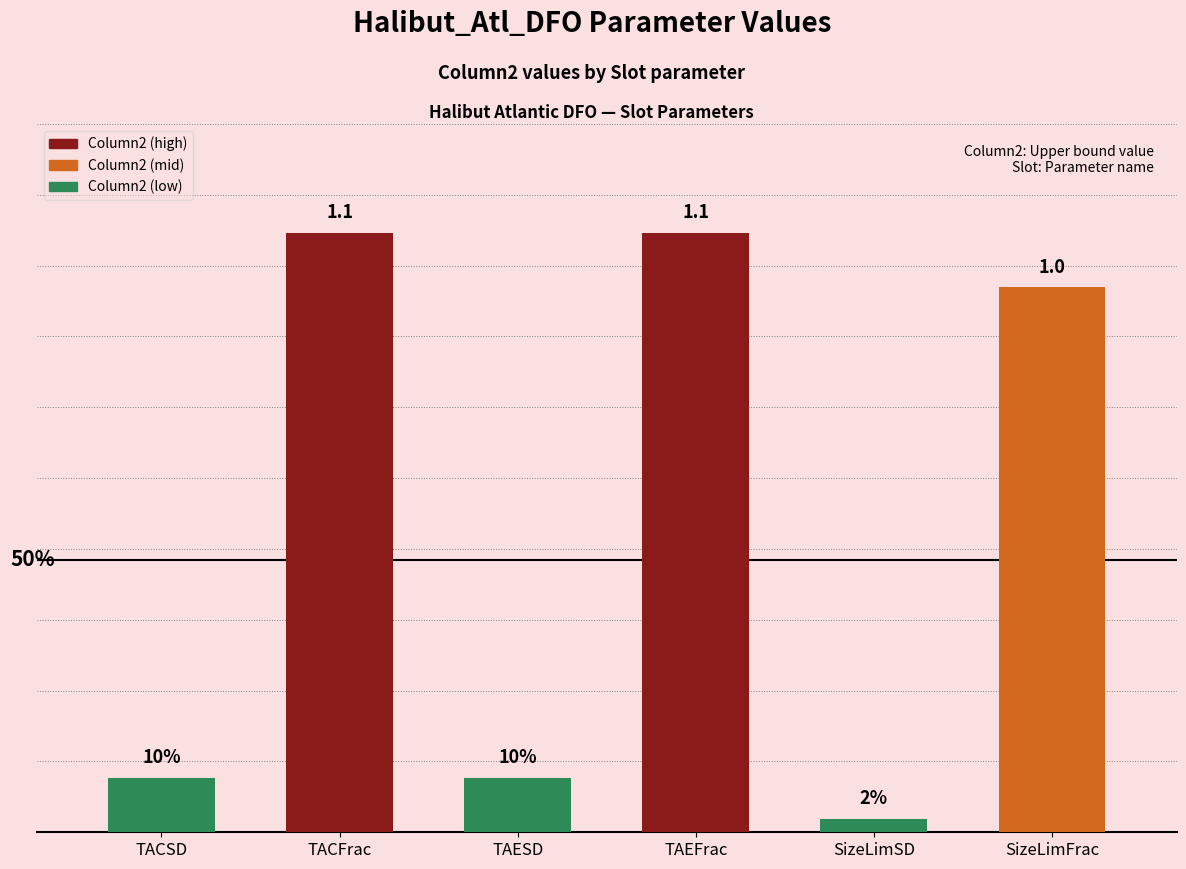

Are the bars horizontal?

No